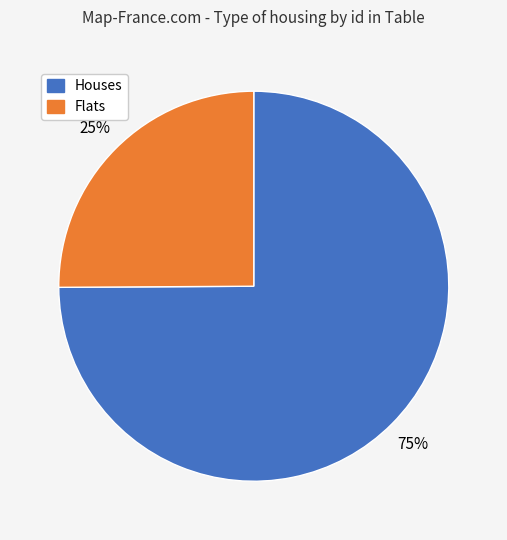

Is there a majority slice in this chart?

Yes